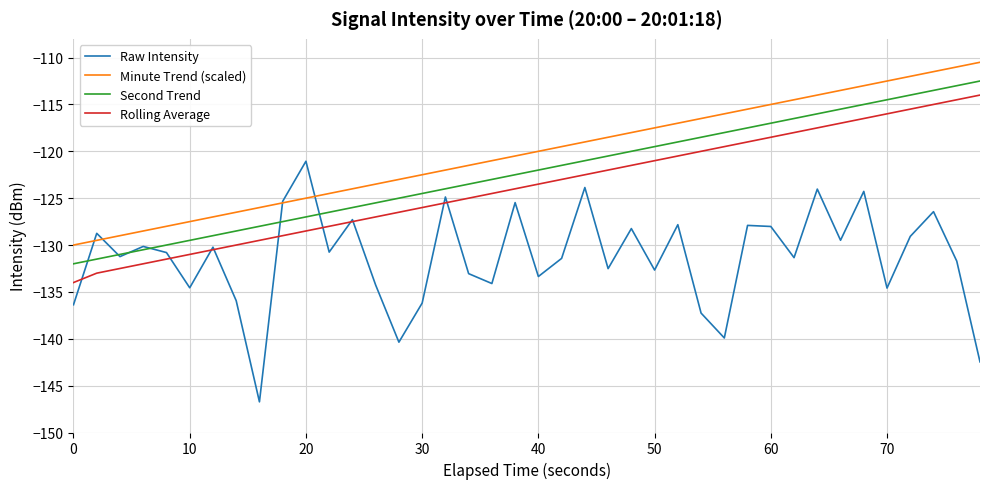

Does the chart display data point markers on the line(s)?

No